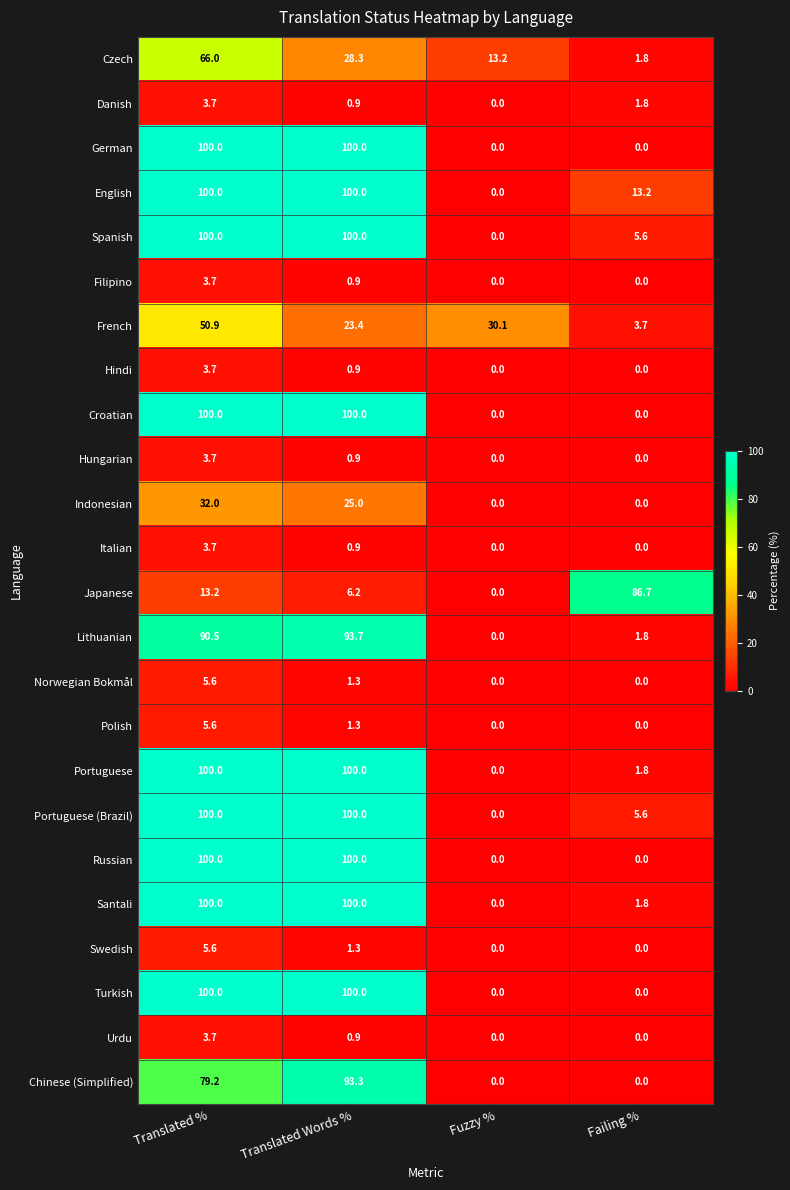

Is the value of Lithuanian at Fuzzy % greater than the value of Polish at Translated Words %?

No